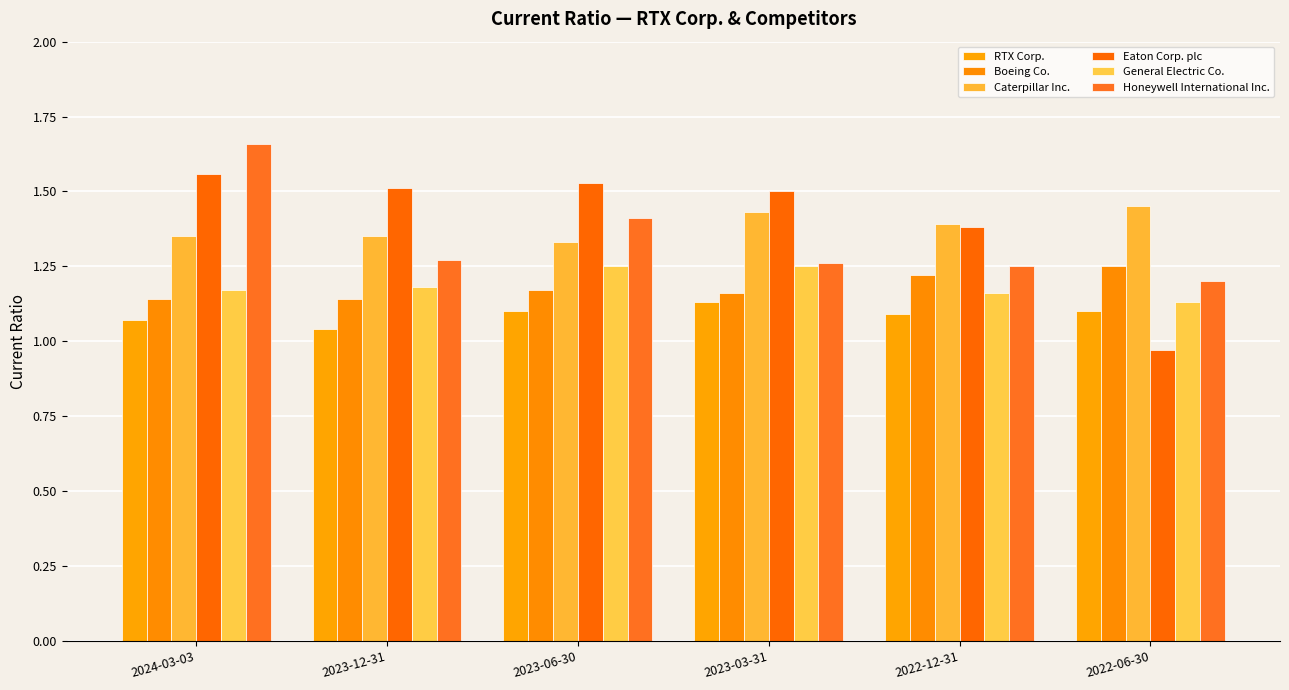

What position from the left is 2022-06-30?

6